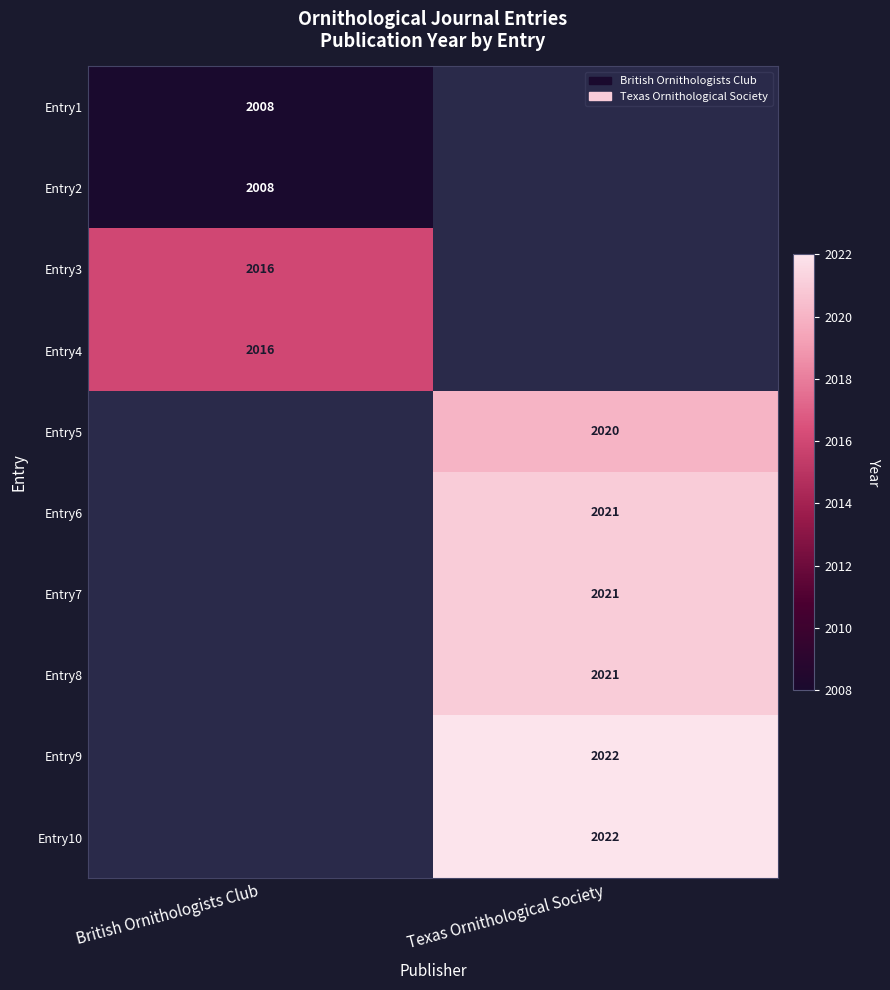

True or false: Entry1 has a value of 2008 at British Ornithologists Club.

True